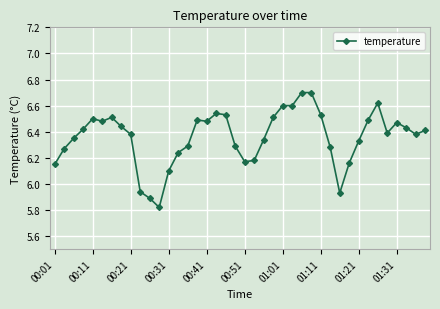

What is the greatest value displayed?

6.7